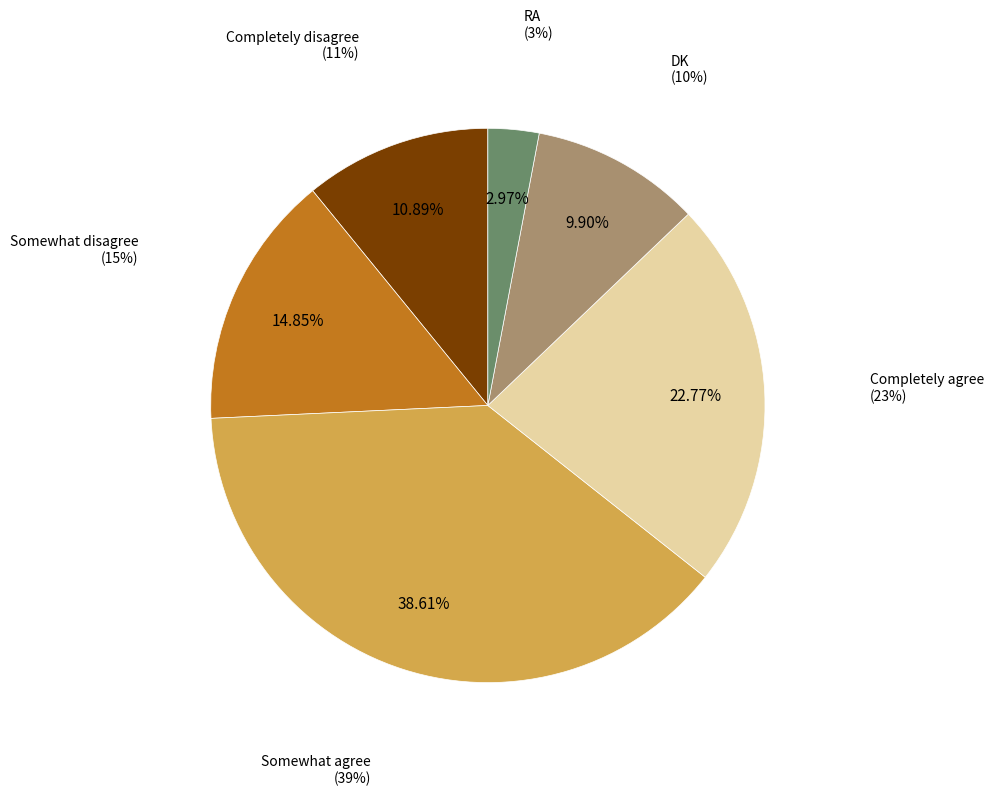

What is the total percentage of Completely disagree and RA?

13.9%